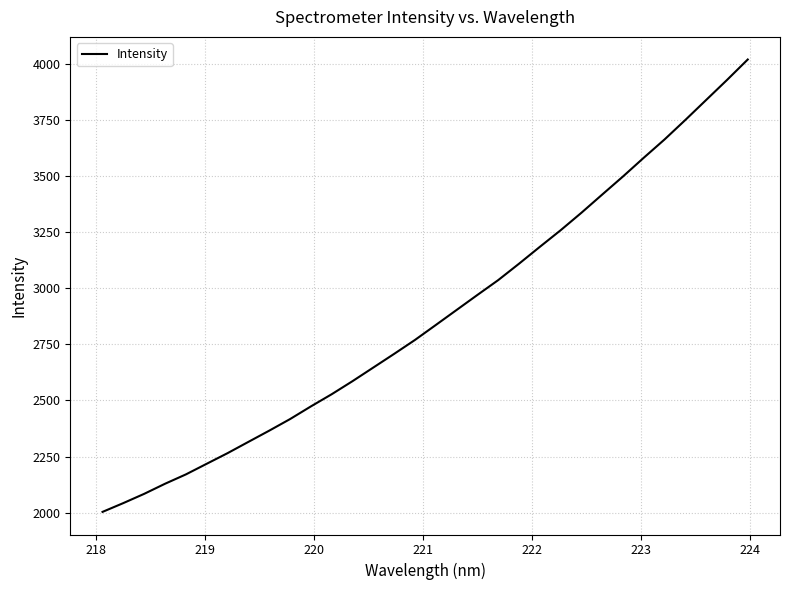

What is the difference between the maximum and minimum values?

2017.8